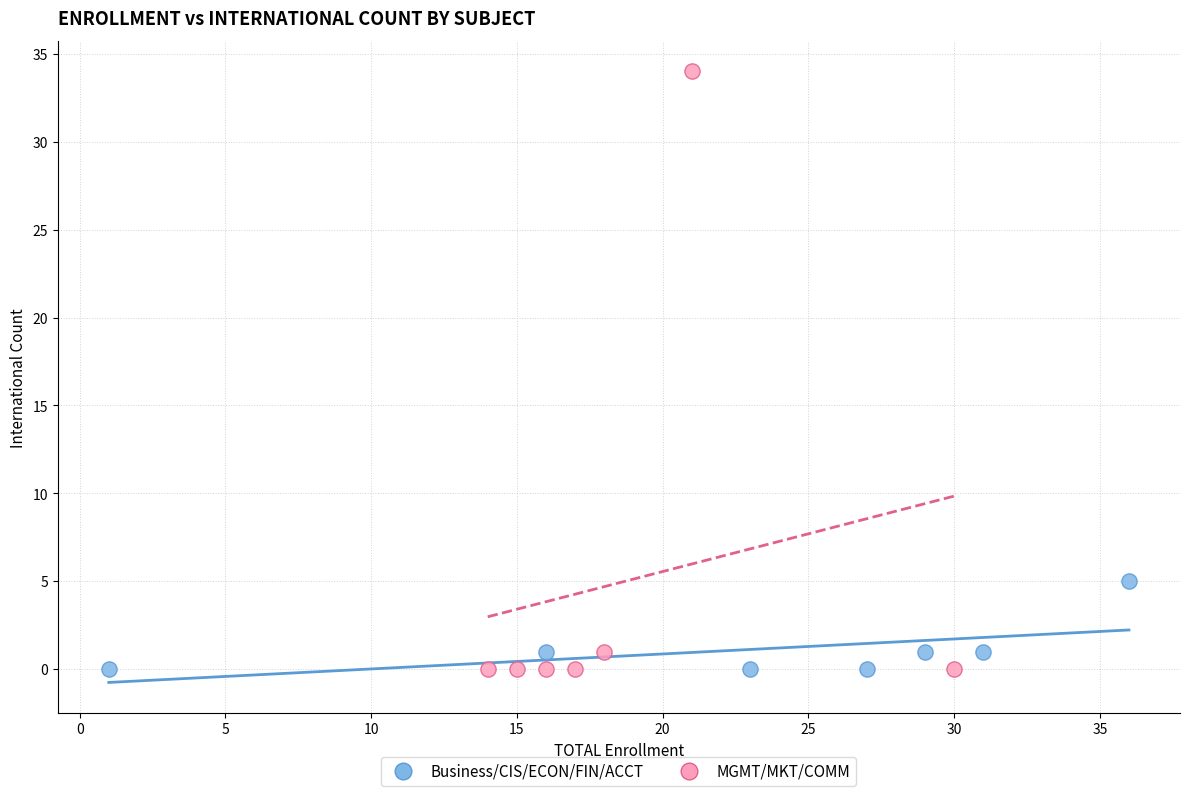

Which series contains the highest Y value?

MGMT/MKT/COMM